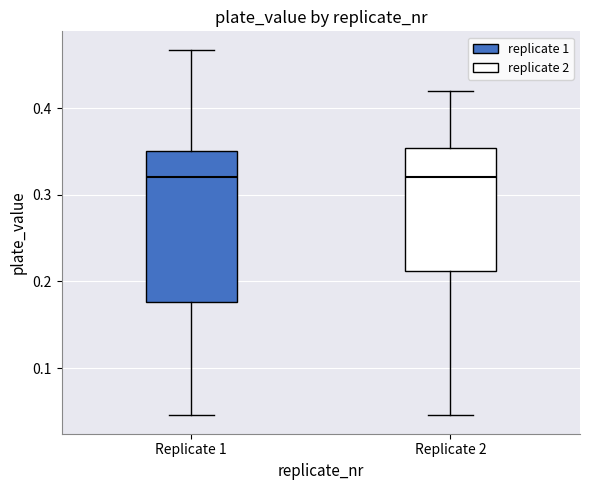

Which box is the tallest, from its lower edge to its upper edge?

Replicate 1